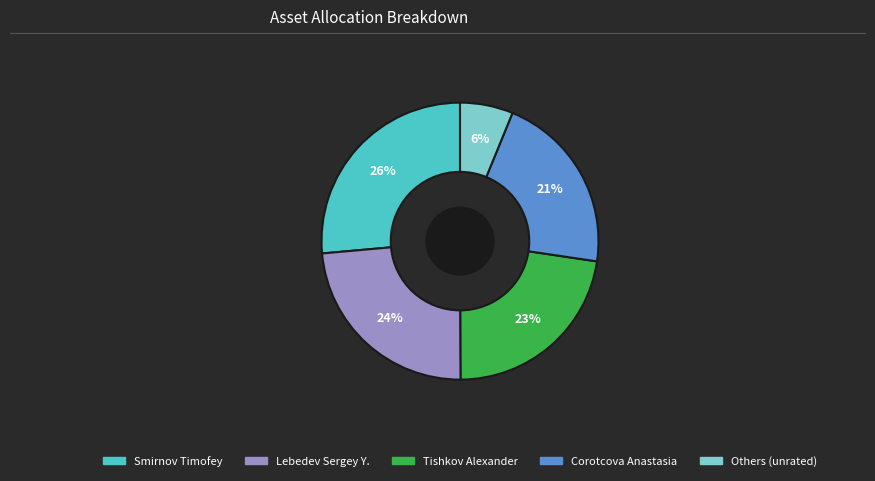

Is there any slice that represents more than half of the pie?

No